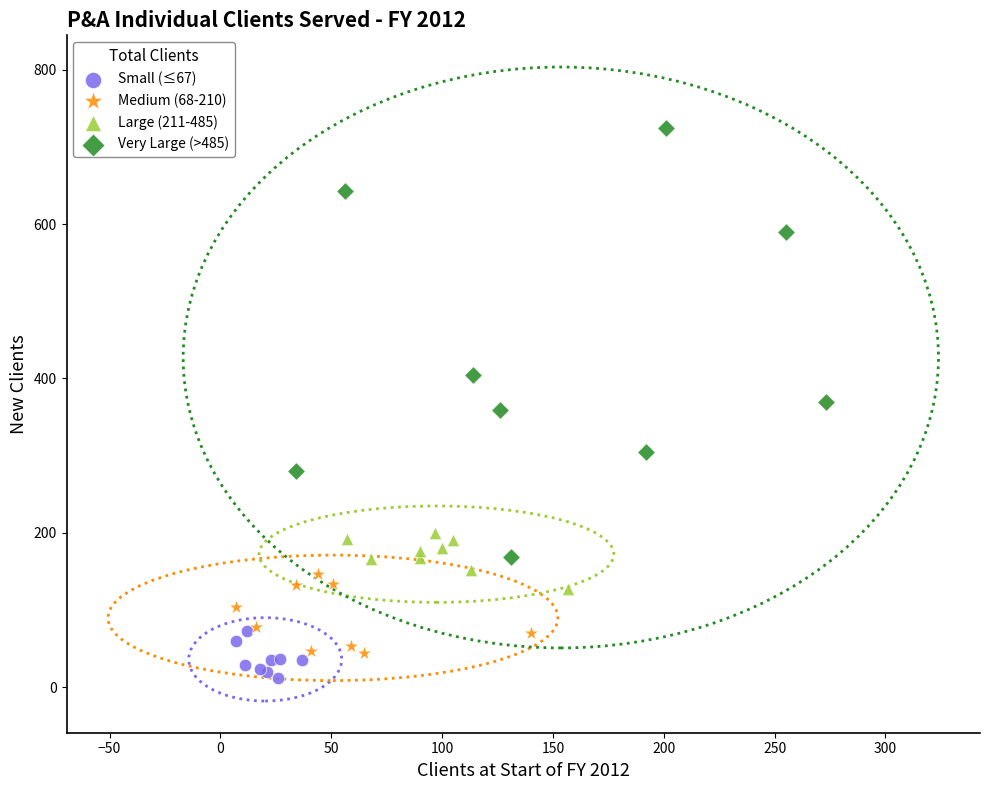

Which series reaches the minimum Y coordinate?

Small (≤67)